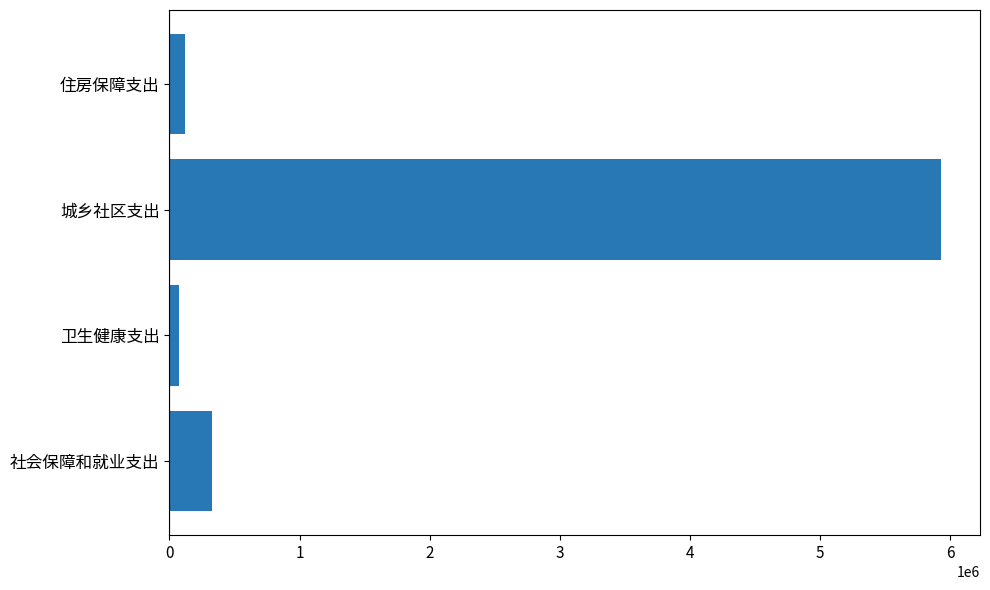

Reading bottom to top, list all the values displayed in this chart.

社会保障和就业支出=324677.7	卫生健康支出=73774.7	城乡社区支出=5931413.1	住房保障支出=116934.0